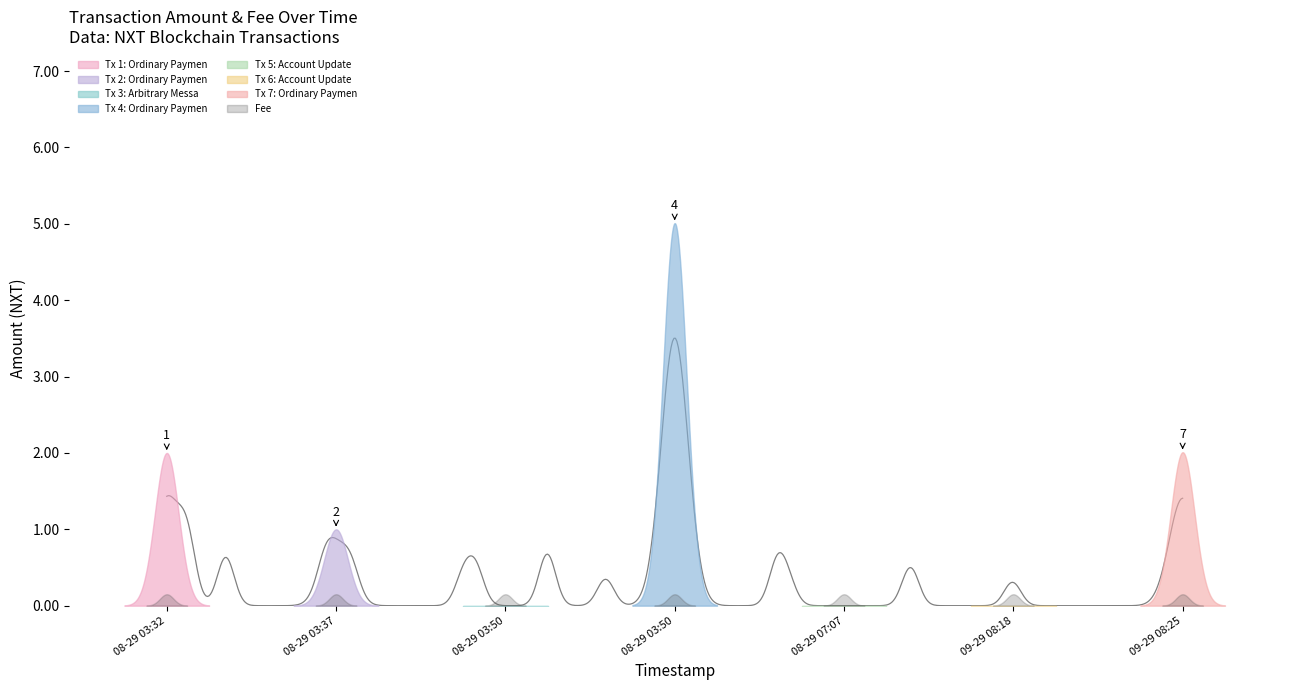

Which category has the highest value in the Amount series?

2016-08-29 03:50:54